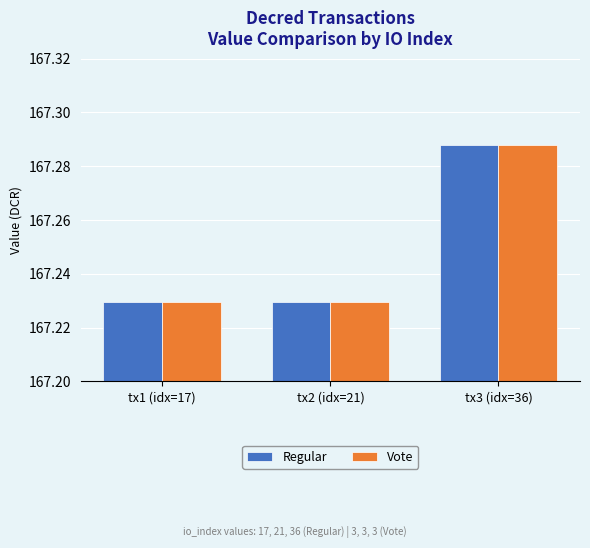

At which category is the sum across all series the highest?

tx3 (idx=36)